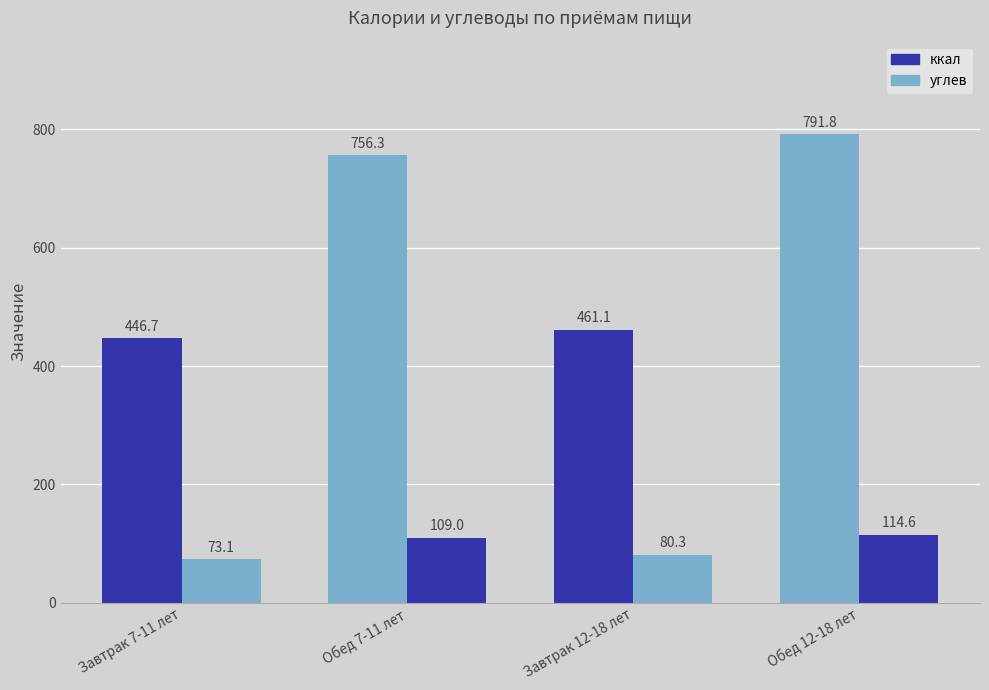

Rank the series at Завтрак 12-18 лет from lowest to highest value.

углев, ккал